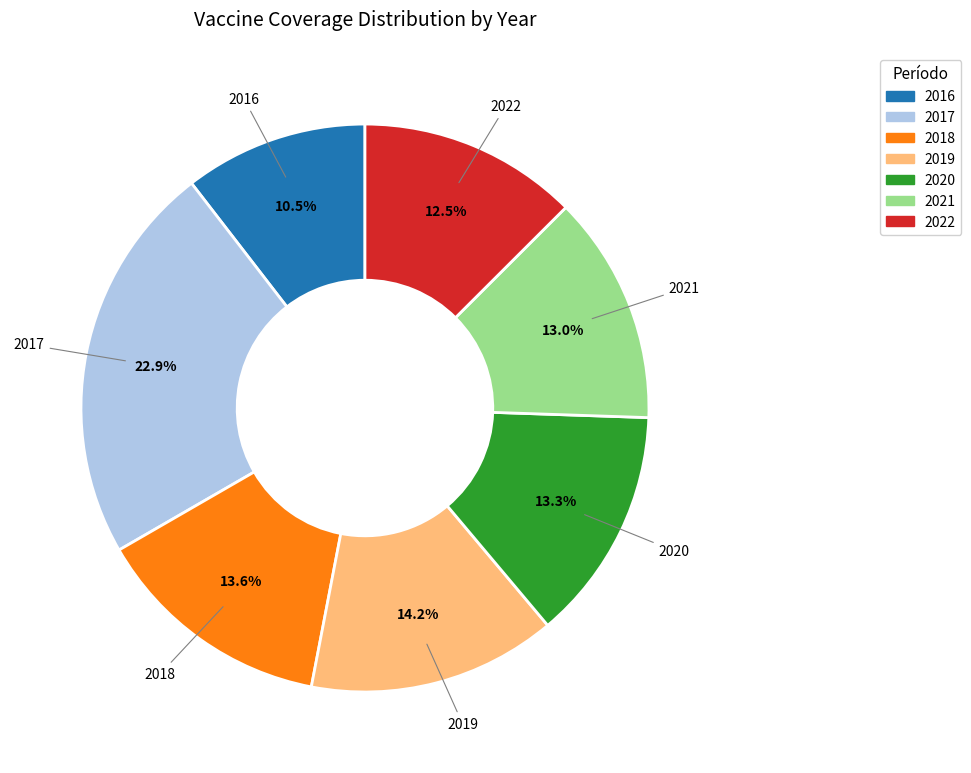

Which category has the smallest portion of the pie?

2016